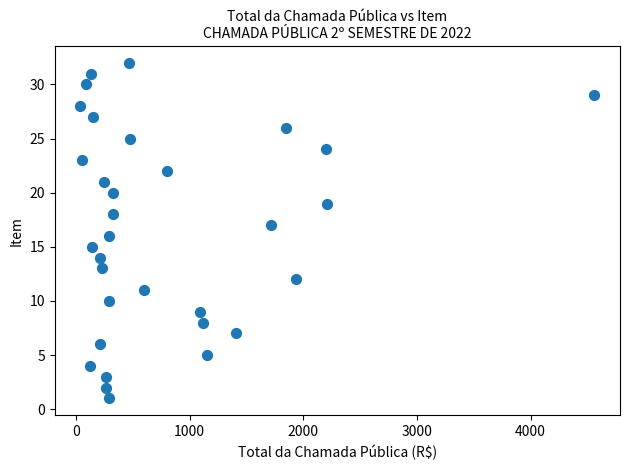

What is the range of Y values (max minus min)?

31